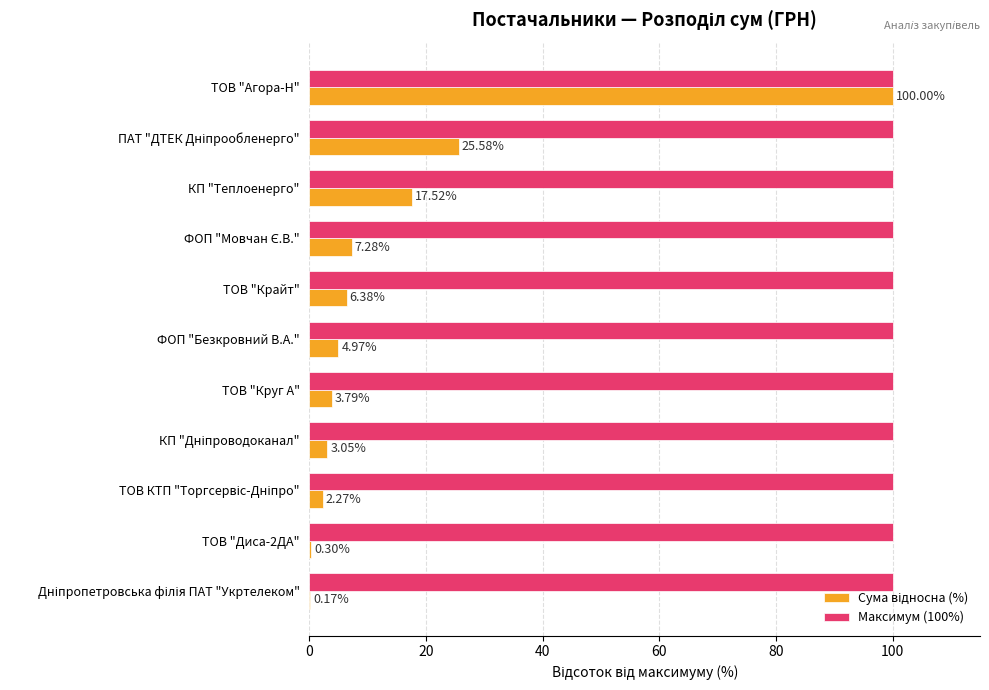

What is the sum of all Максимум (100%) values?

1100.0